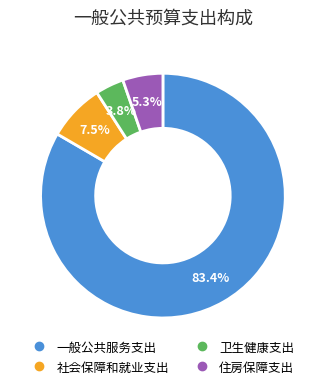

Which has a higher value, 社会保障和就业支出 or 住房保障支出?

社会保障和就业支出